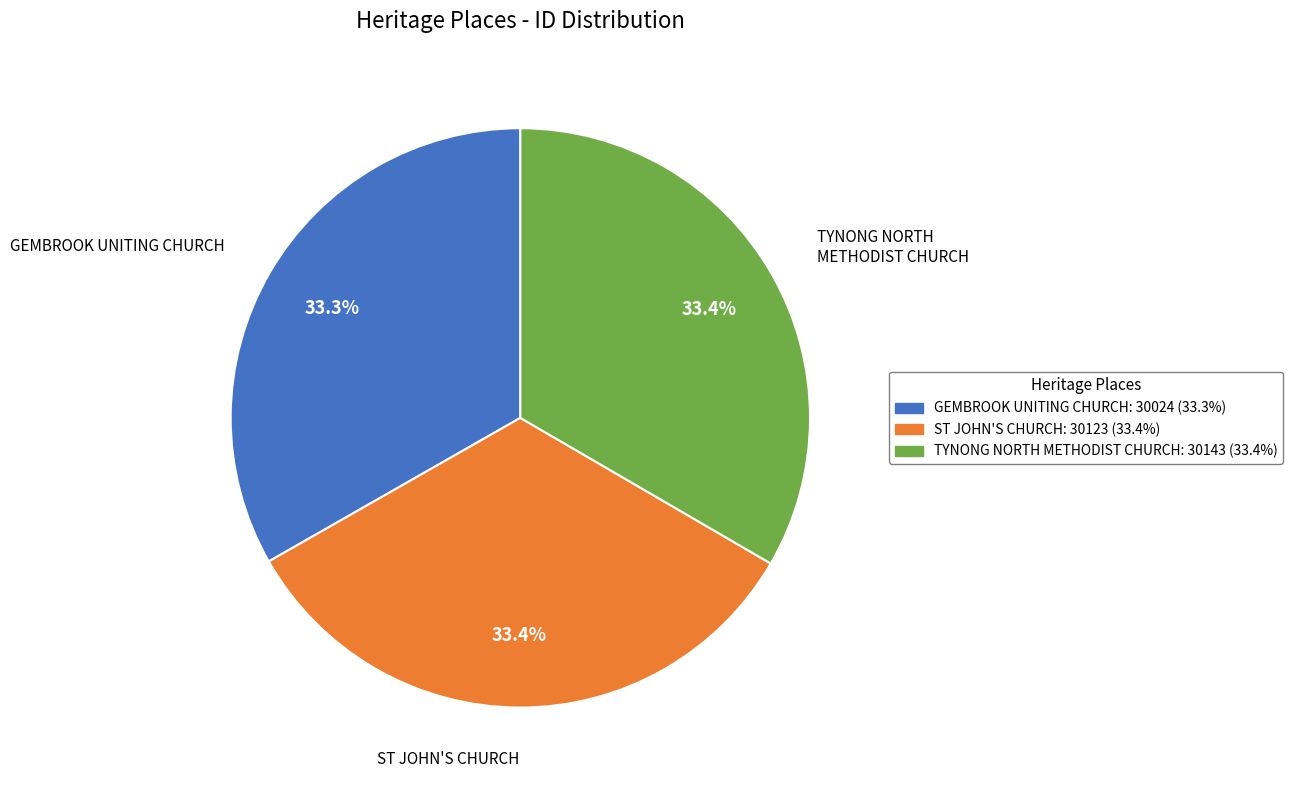

Does any single category account for the majority?

No